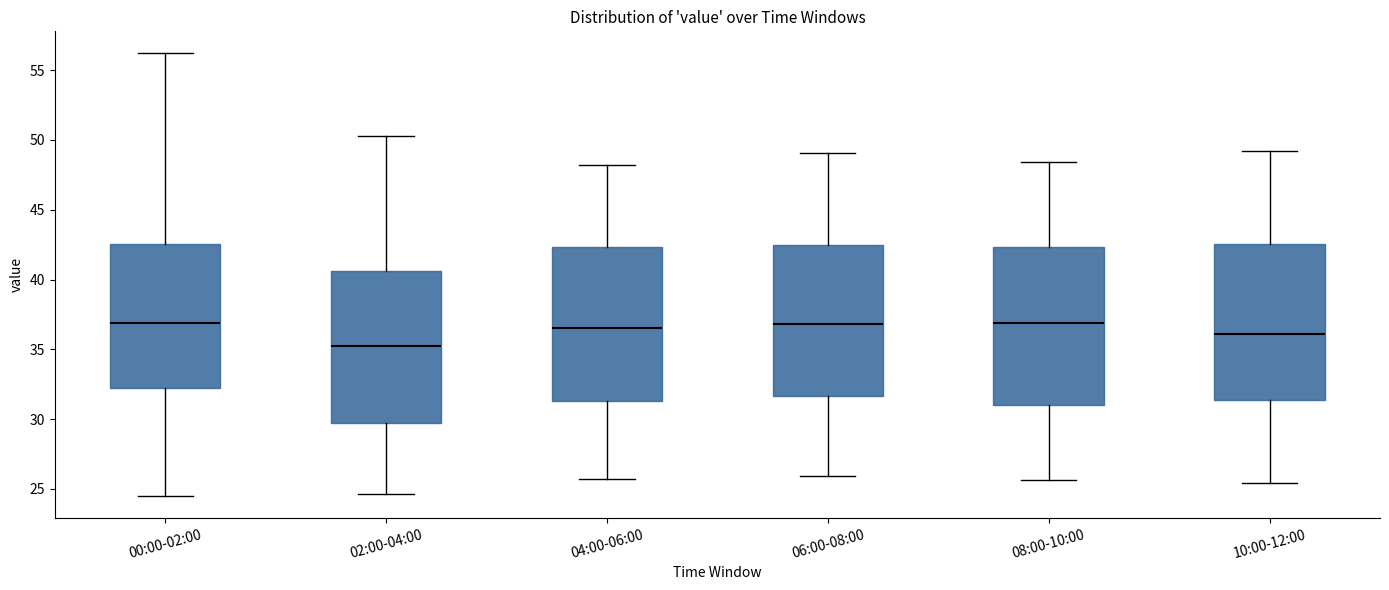

Where does the upper whisker of the box for 02:00-04:00 end on the y-axis? The values are not printed on the chart, so give them approximately, as read against the axis.

50.5